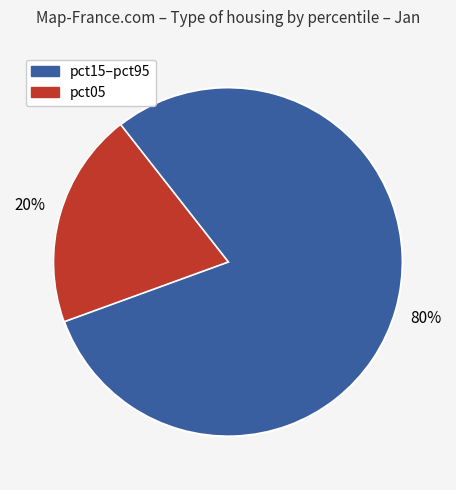

To the nearest percent, what is the difference between the largest and smallest slice percentages?

60%